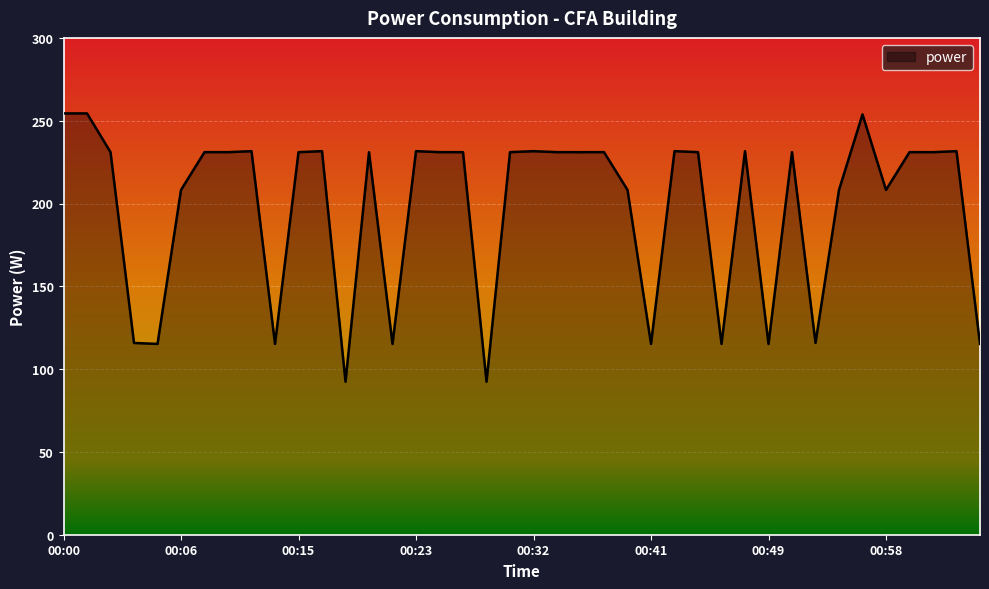

Does the chart display data point markers on the line(s)?

No